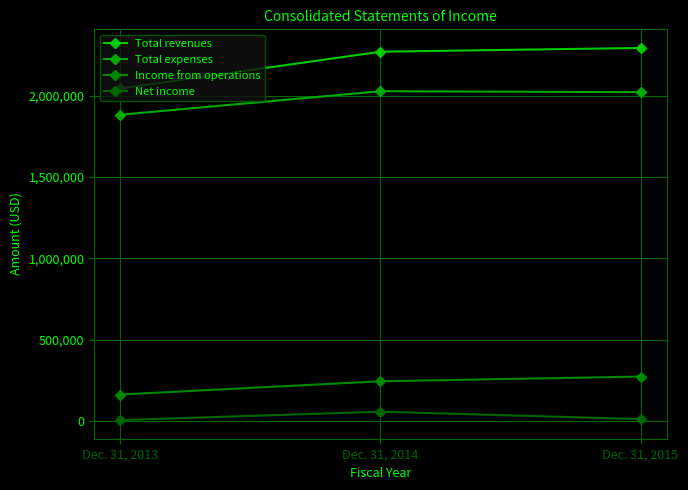

What is the difference between the maximum and minimum values in the Total revenues series?

249420